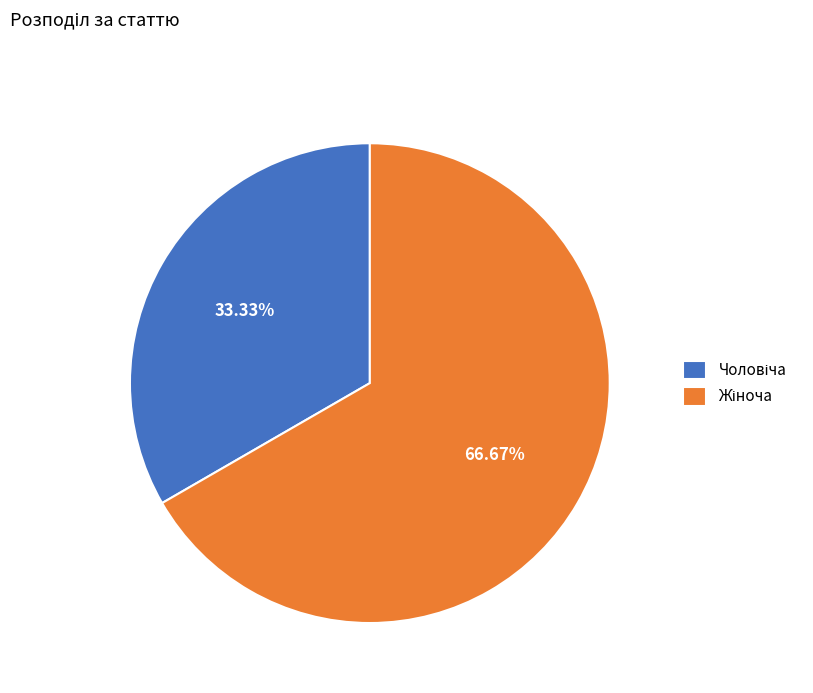

Is there any slice that represents more than half of the pie?

Yes